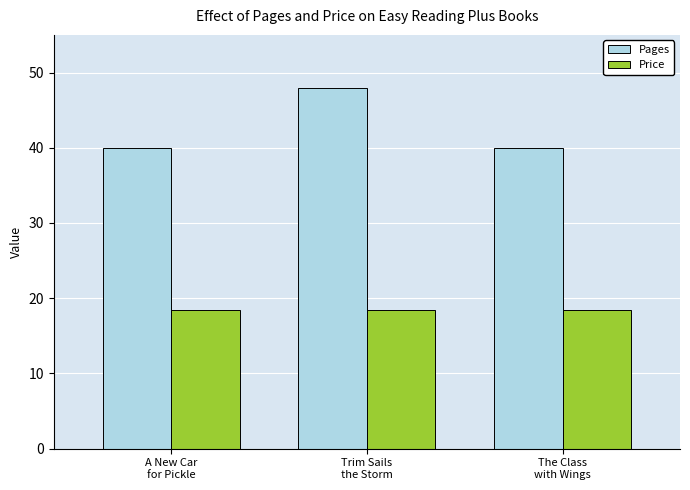

How many bars are there in each group?

2